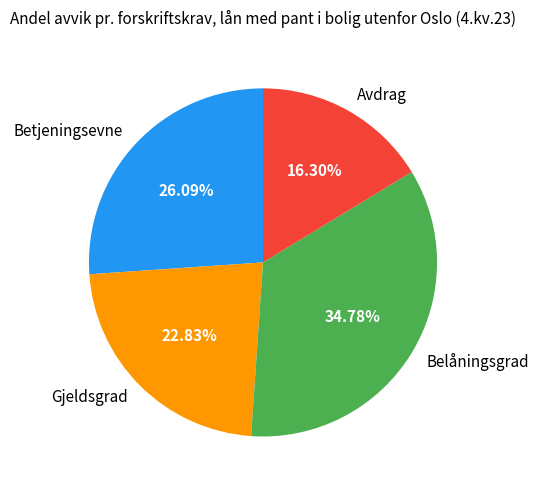

Does Betjeningsevne represent more than half of the total?

No